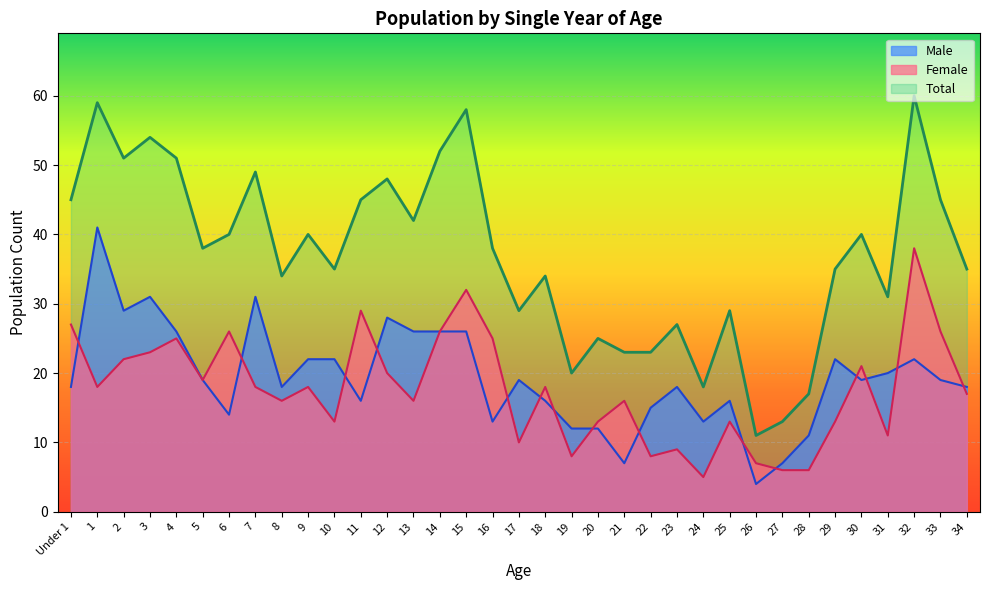

What is the total value across all series at 16?

76